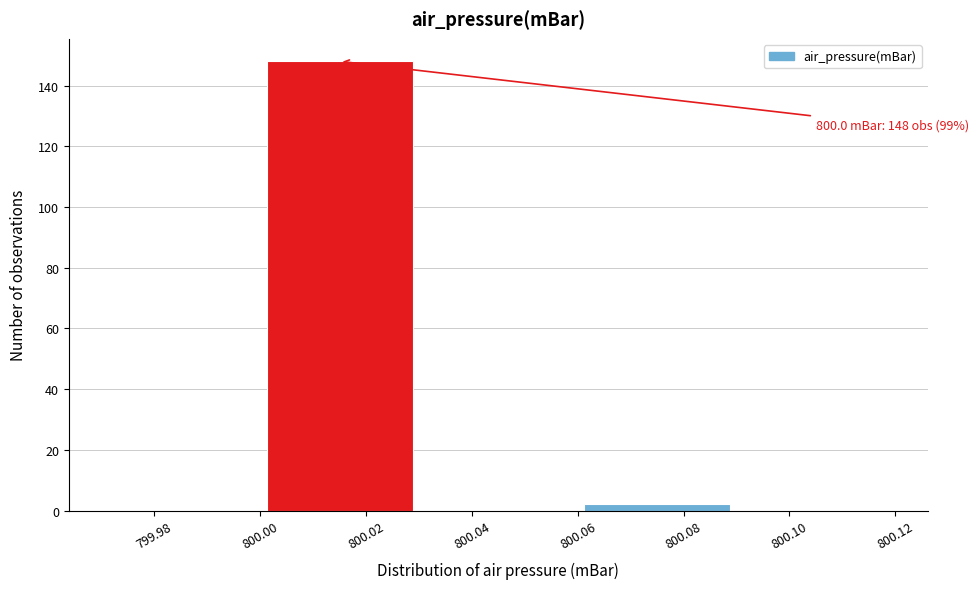

Which range on the x-axis has the tallest bar?

800.00 to 800.03